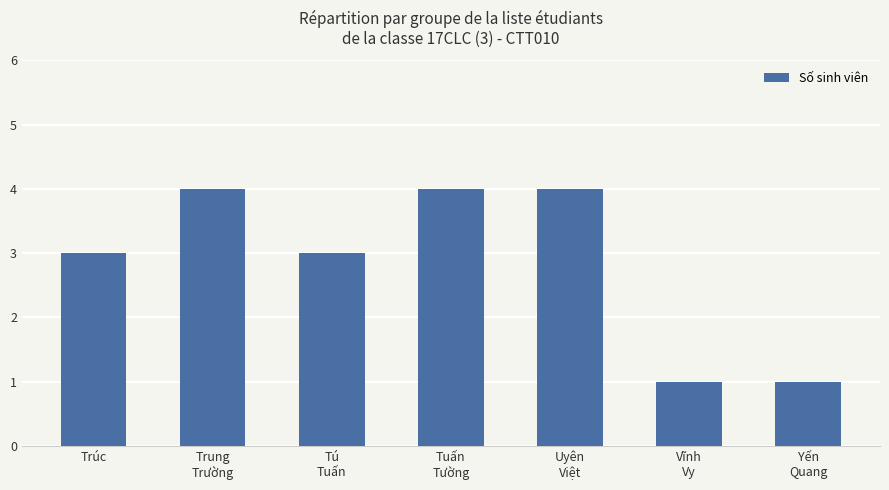

True or false: the data shows 6 at Trung
Trường.

False